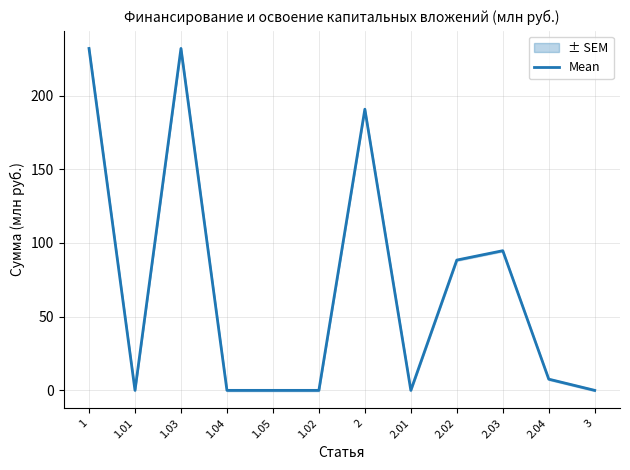

How many categories are shown in the chart?

12